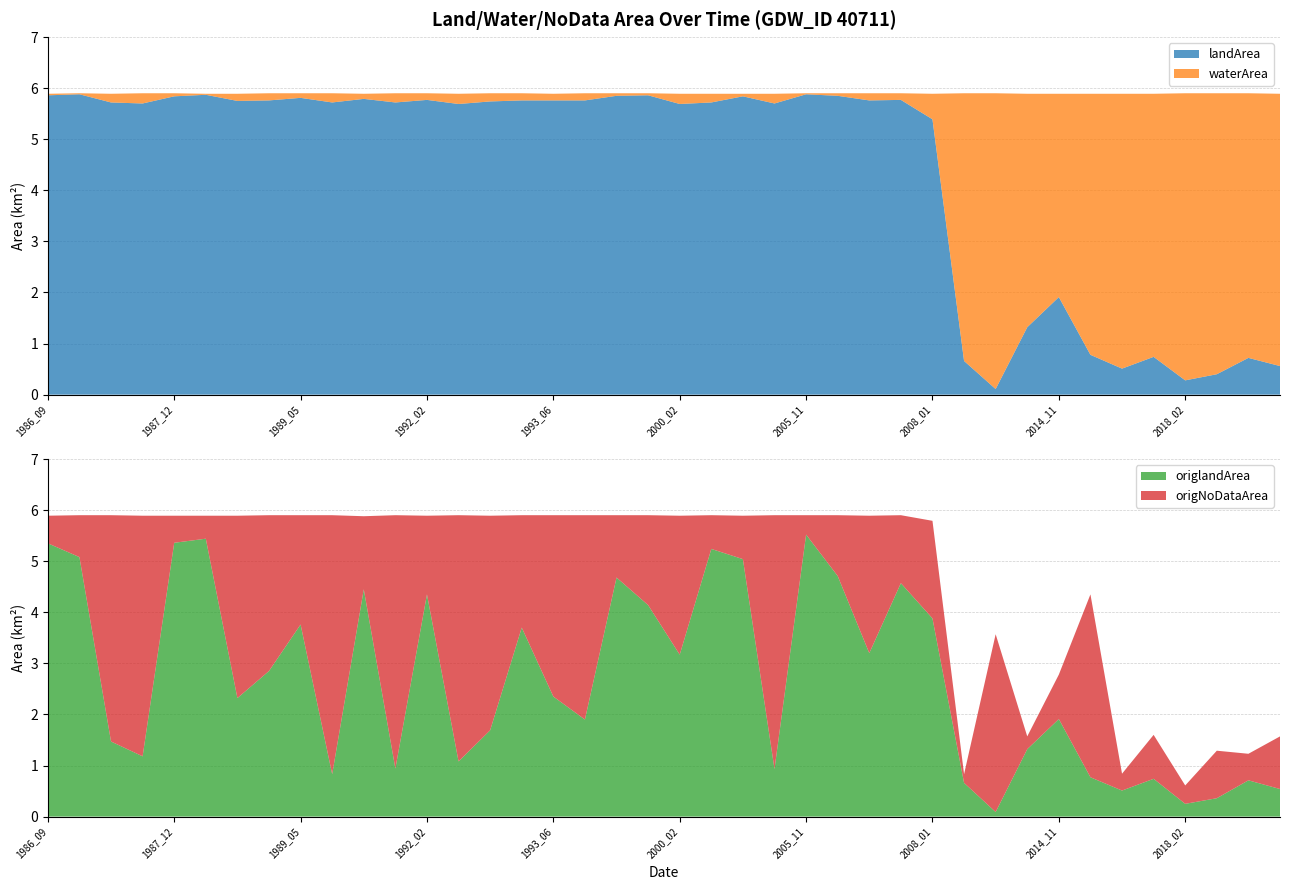

At which label is origlandArea closest to 2?

2014_11